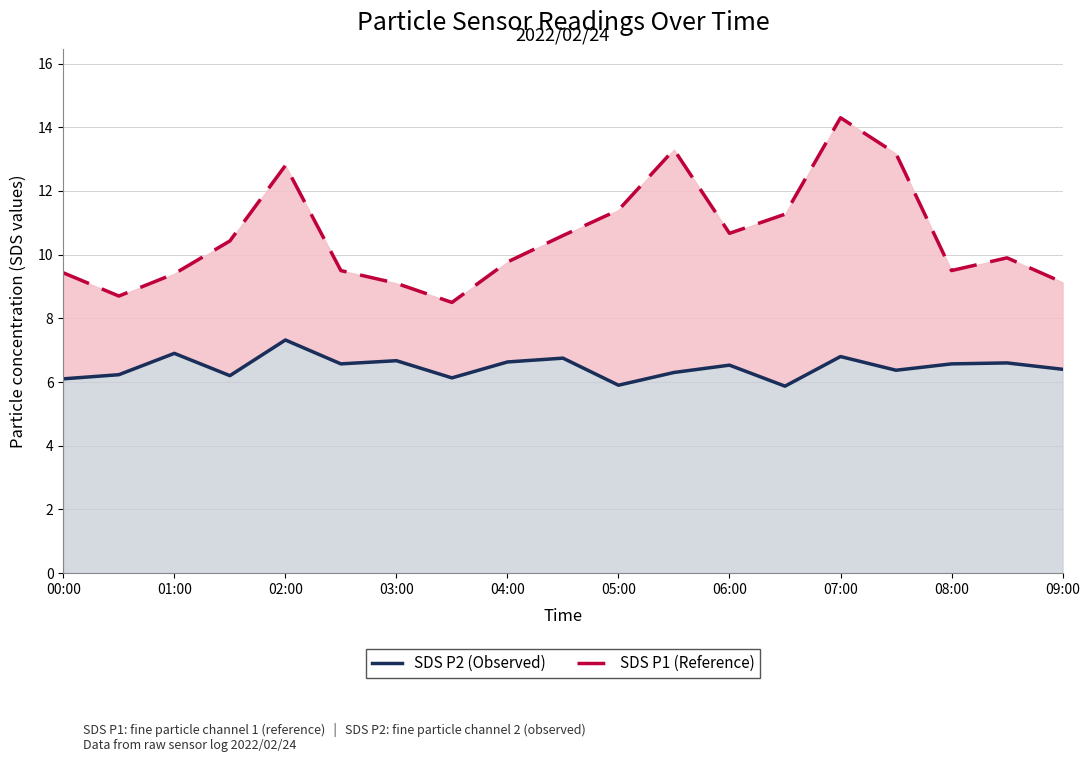

What are all the series names shown in the legend?

SDS P2 (Observed), SDS P1 (Reference)